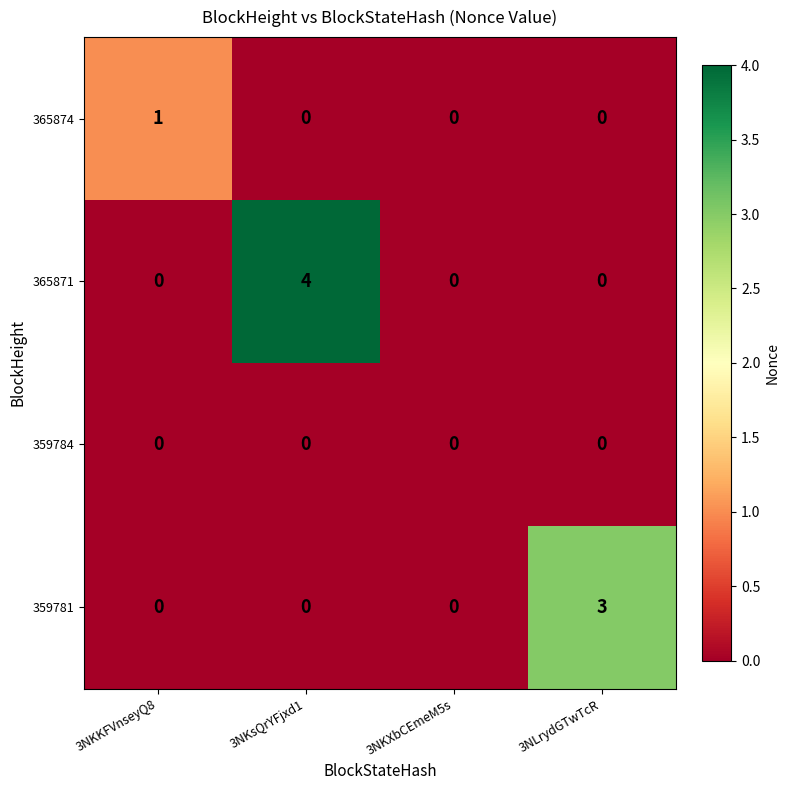

Which category has the highest value in the 365871 series?

3NKsQrYFjxd1